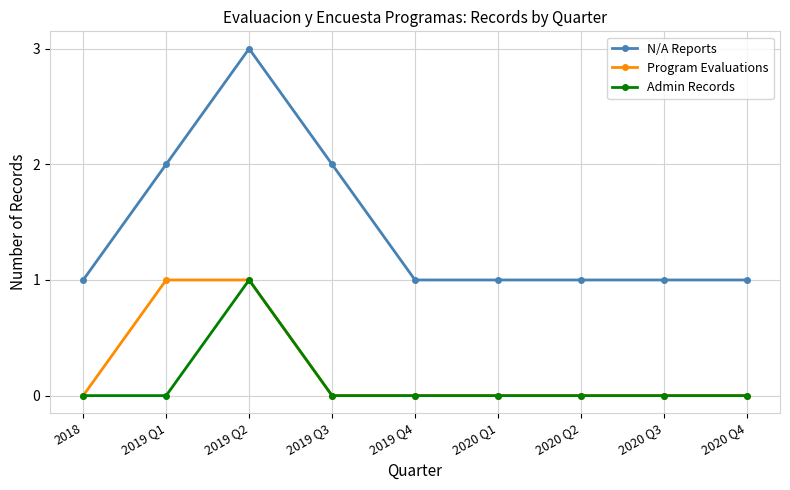

How many categories are shown in the chart?

9